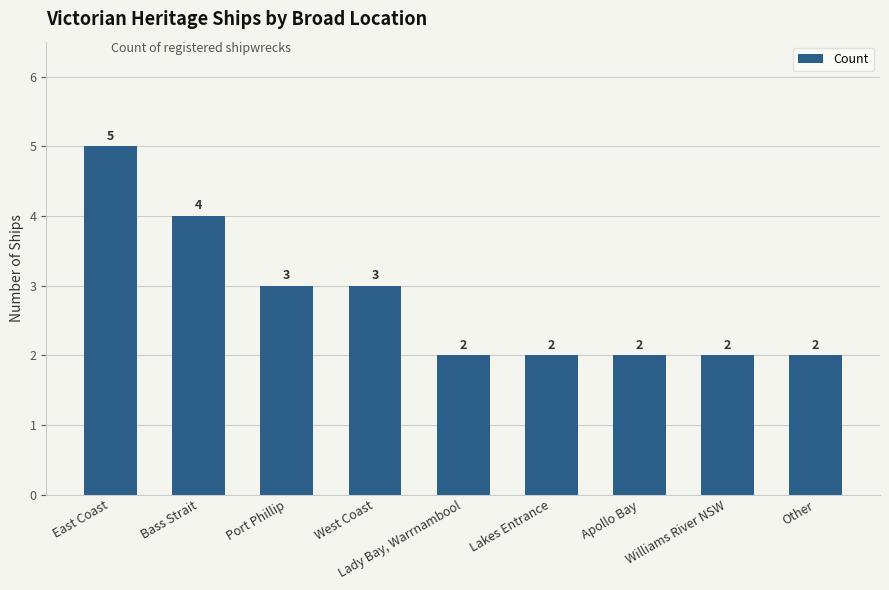

How many bars are there in total?

9